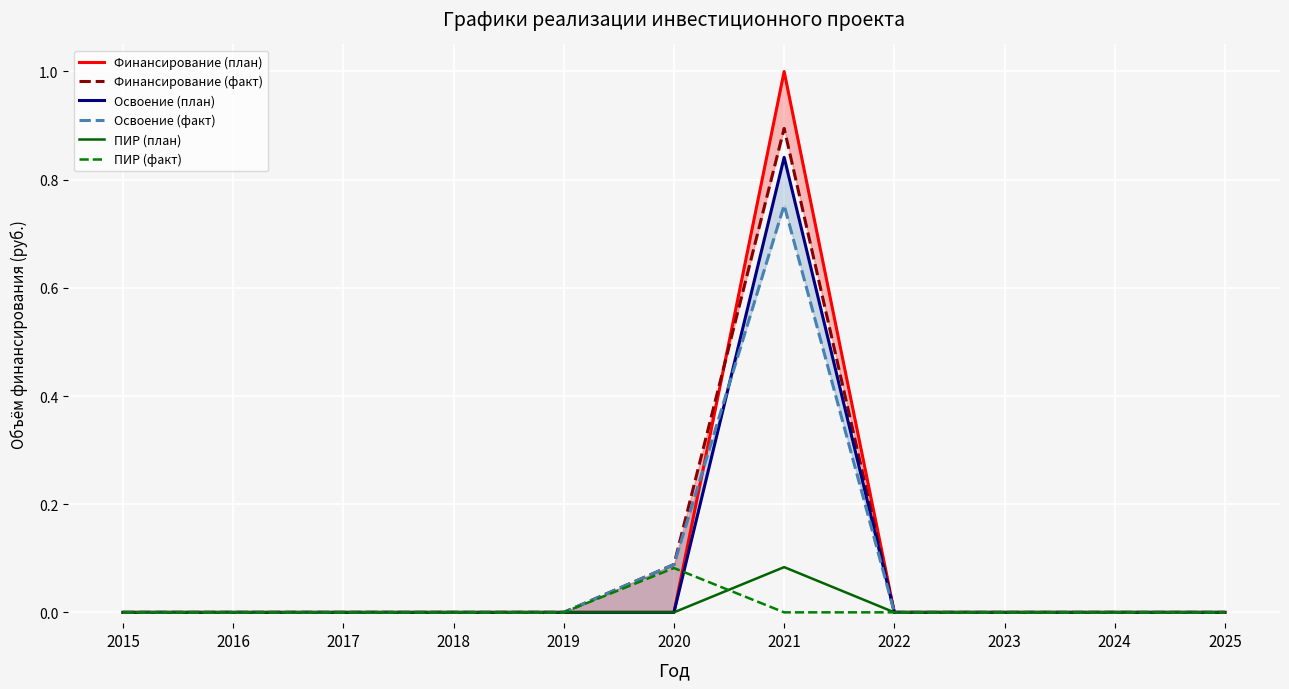

Count the number of data series in this chart.

6